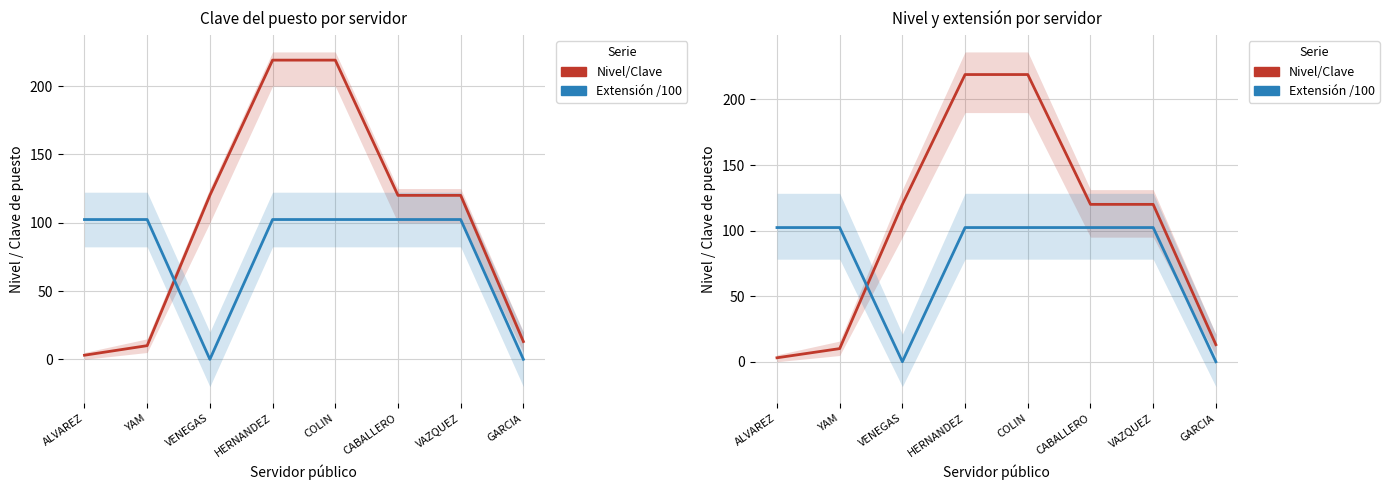

After their last crossing, which series has the higher values: Nivel/Clave or Extensión /100?

Nivel/Clave